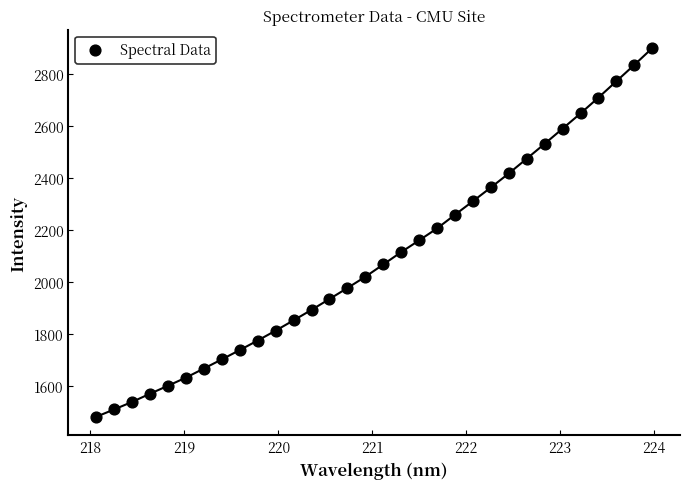

What is the range of Y values (max minus min)?

1415.5